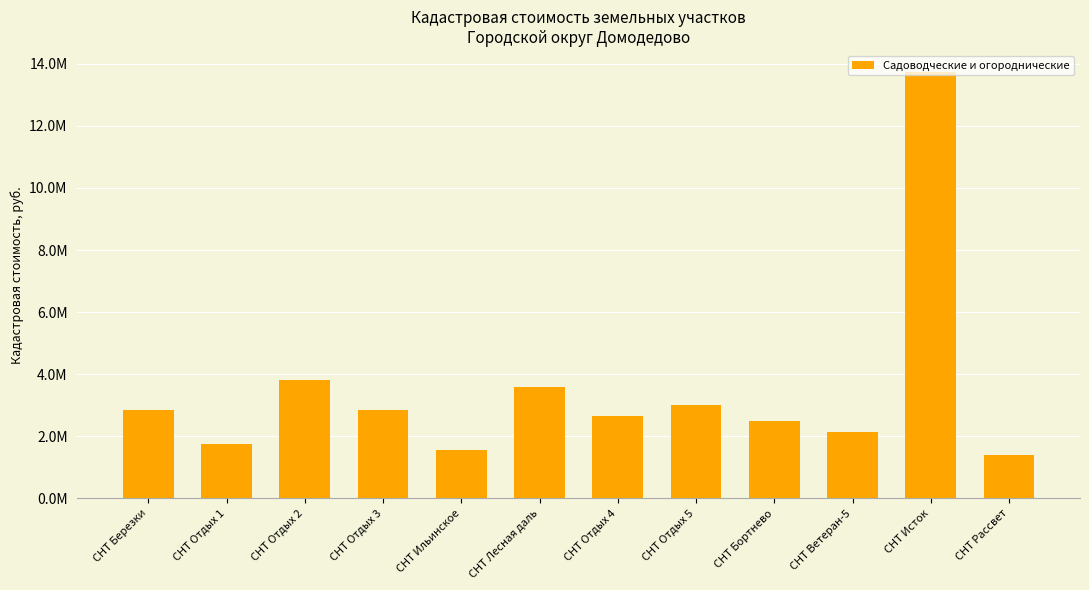

Does the chart contain stacked bars?

No